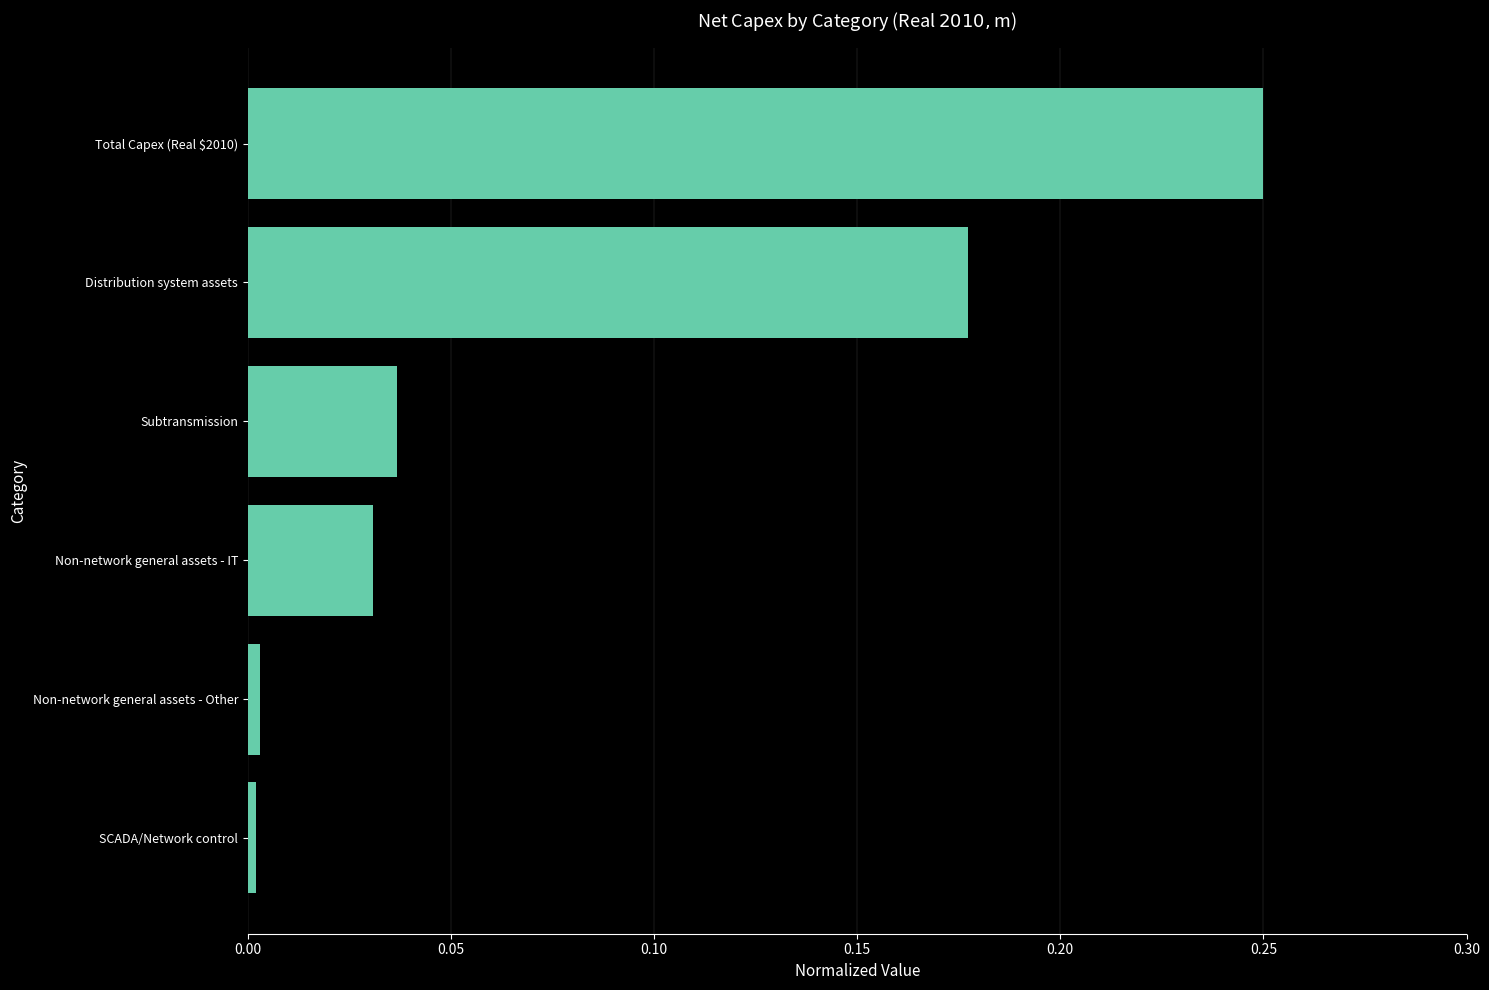

What is the sum of all values?

0.5